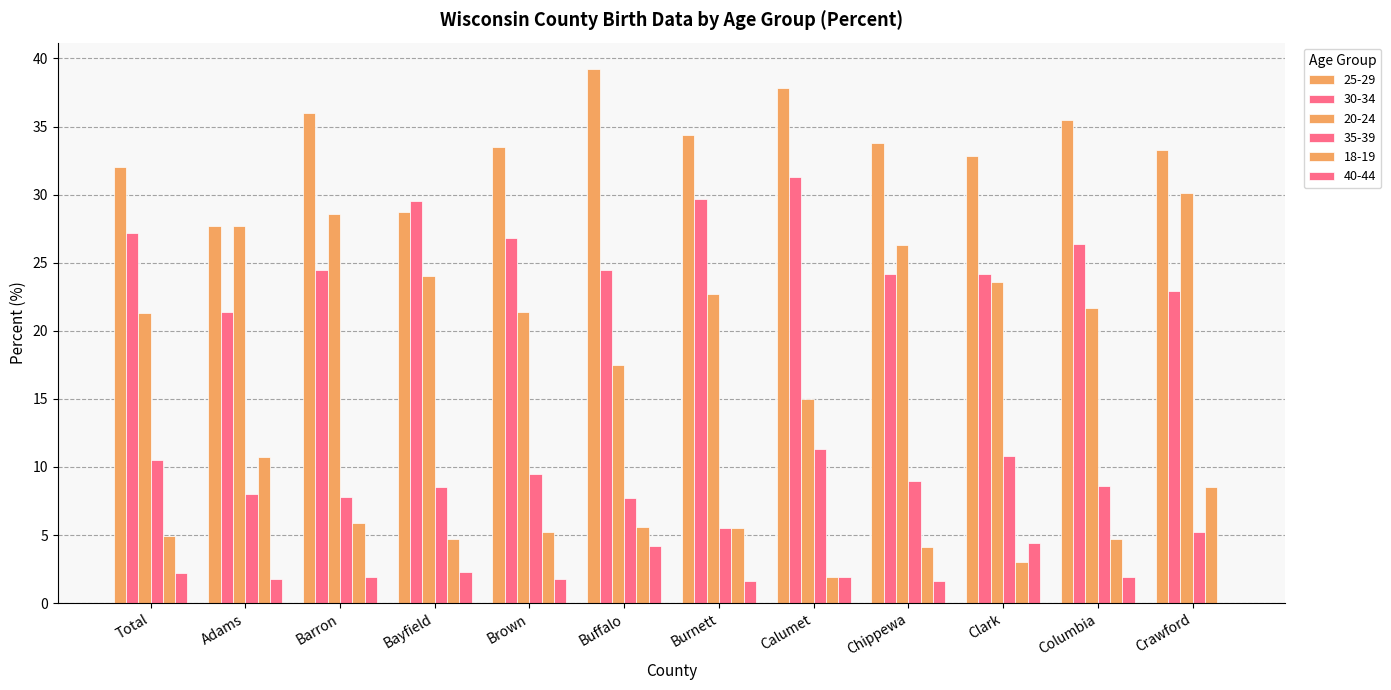

How many distinct data groups are displayed?

6